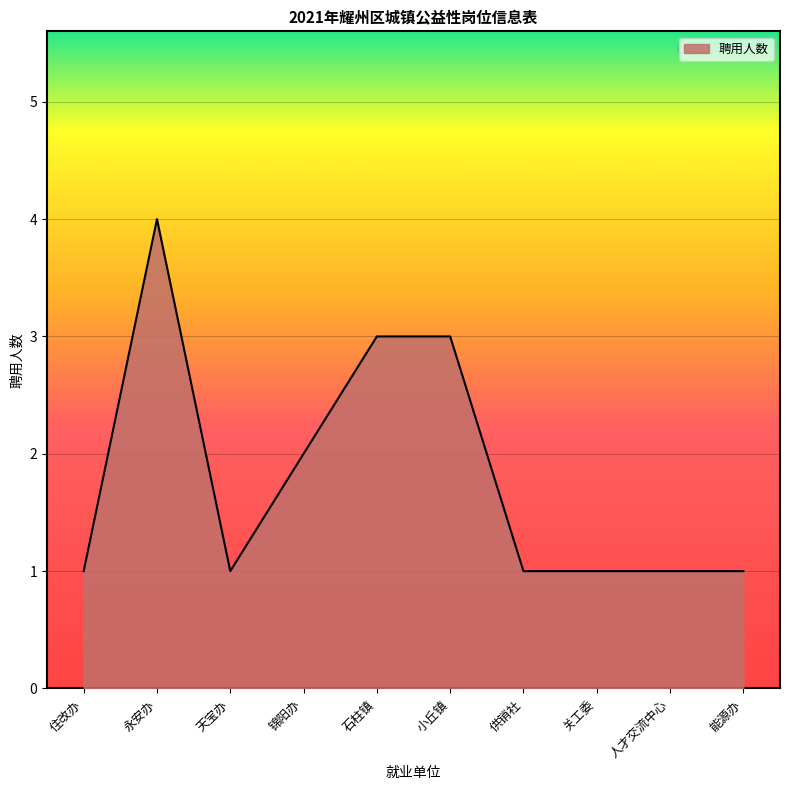

The value at 石柱镇 is 3. True or false?

True